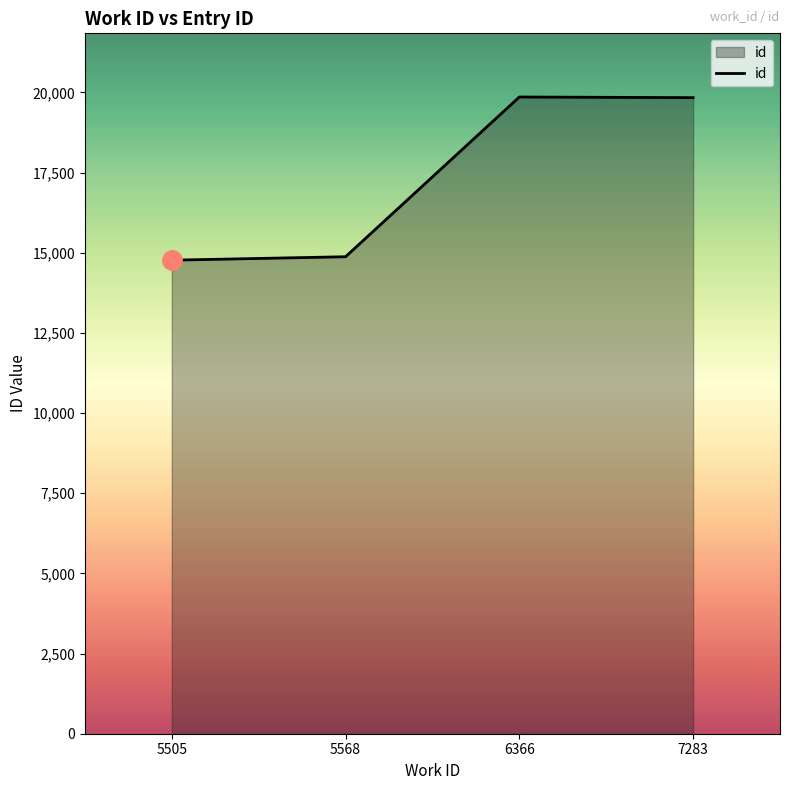

What is the difference between the maximum and minimum values?

5089